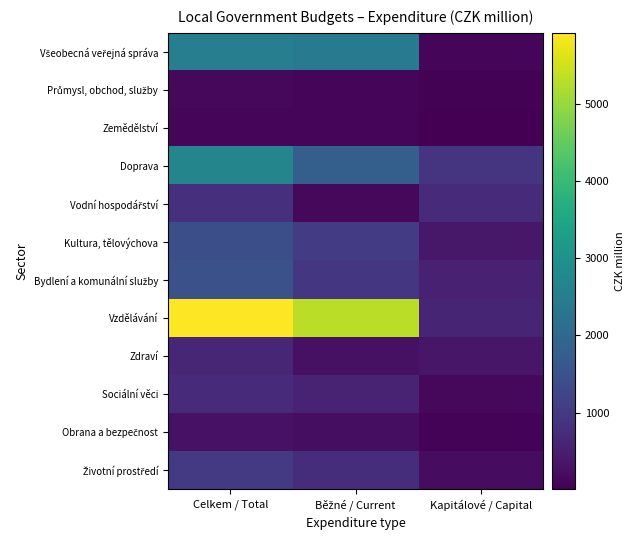

Which series has the widest spread of values?

Vzdělávání